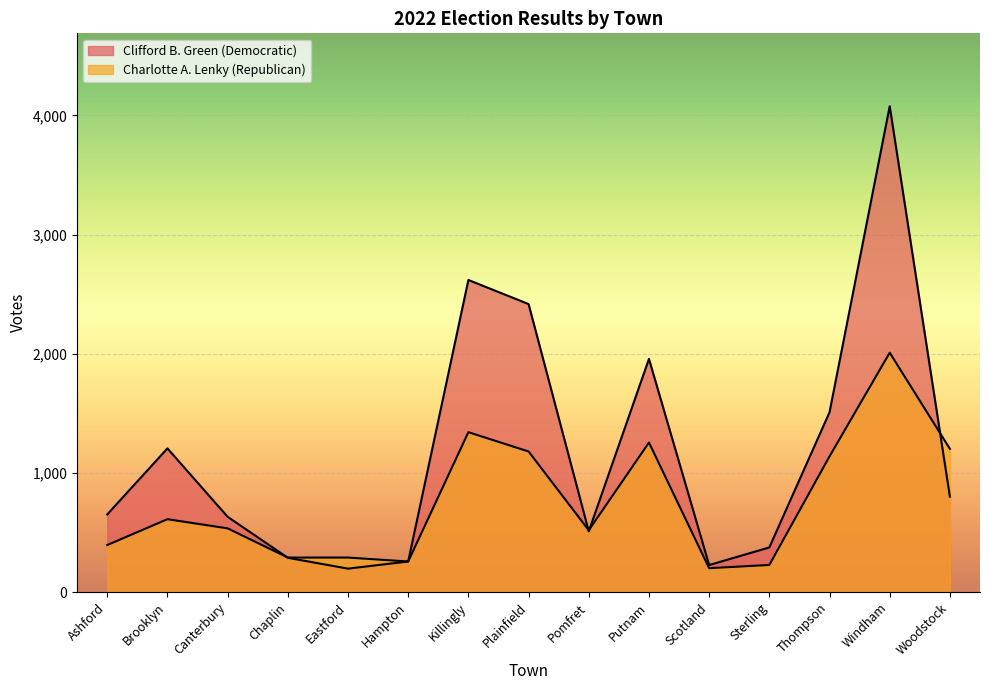

What is the value of the Clifford B. Green (Democratic) point at the 15th from the left?

801